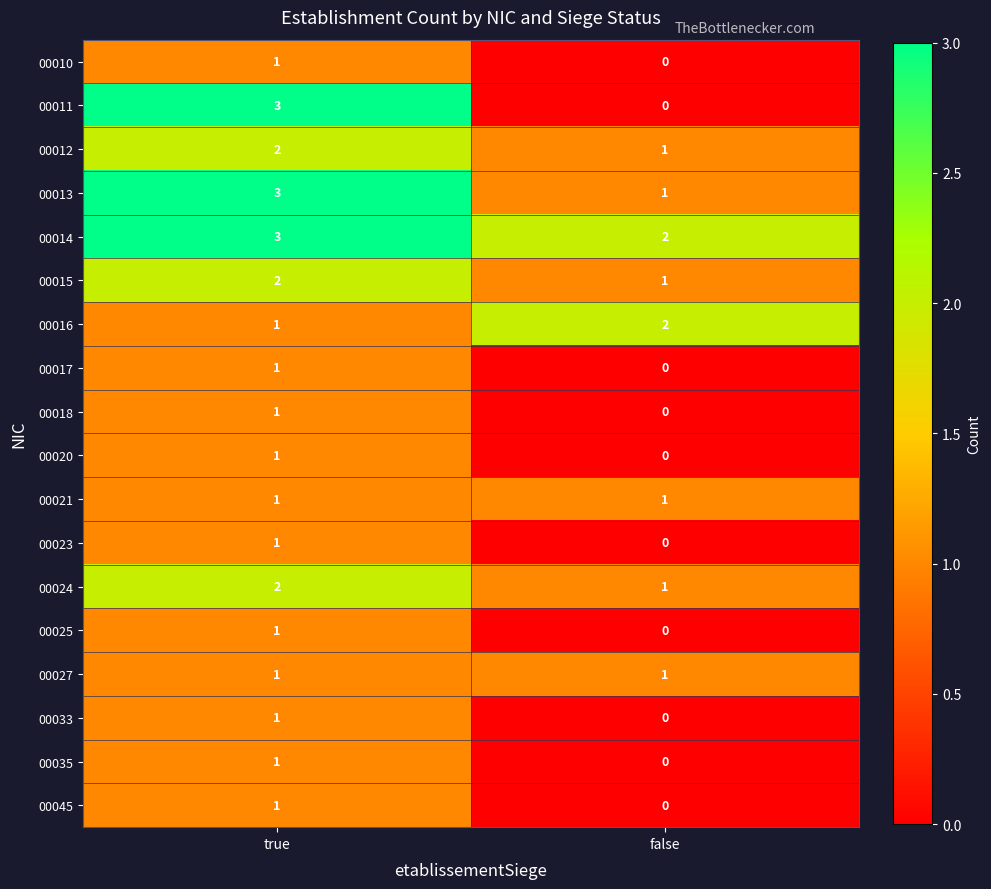

Is it true that 00021 equals 0 at true?

False